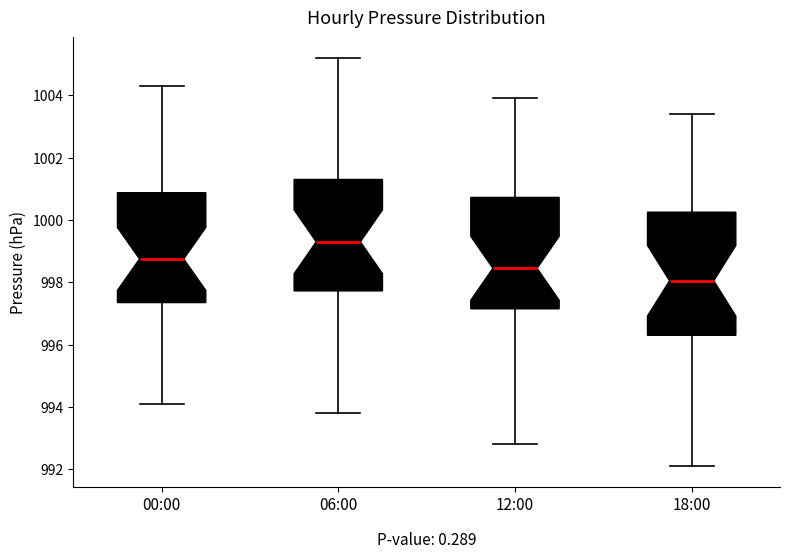

Which box is the tallest, from its lower edge to its upper edge?

18:00